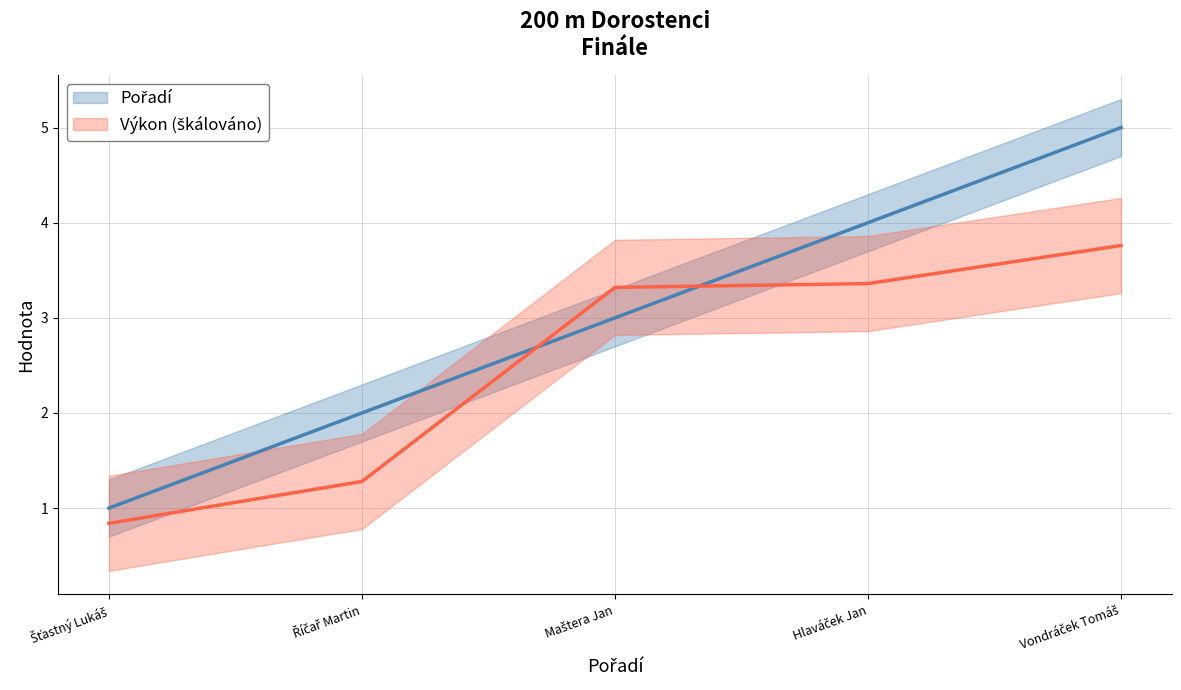

List the labels in order of Výkon (škálováno) value, largest first.

Vondráček Tomáš, Hlaváček Jan, Maštera Jan, Říčař Martin, Šťastný Lukáš